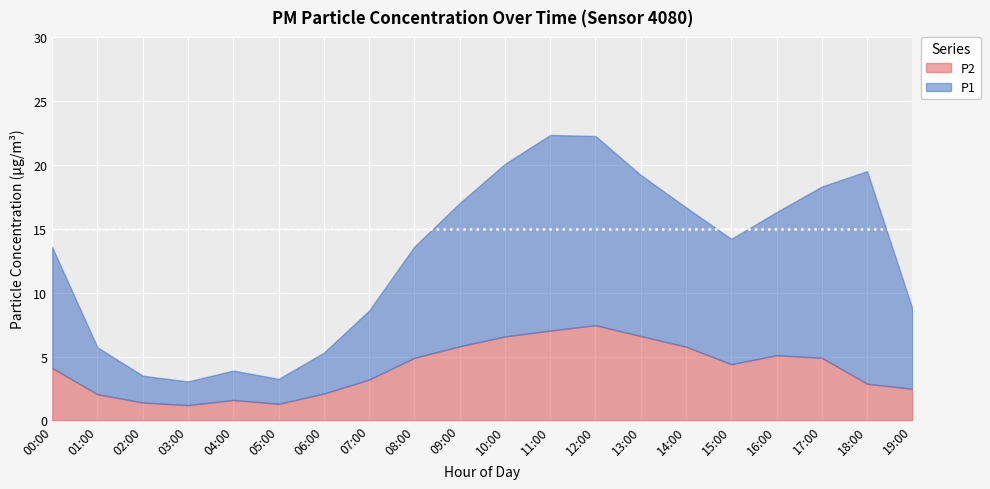

What is the total value across all series at 11:00?

22.3